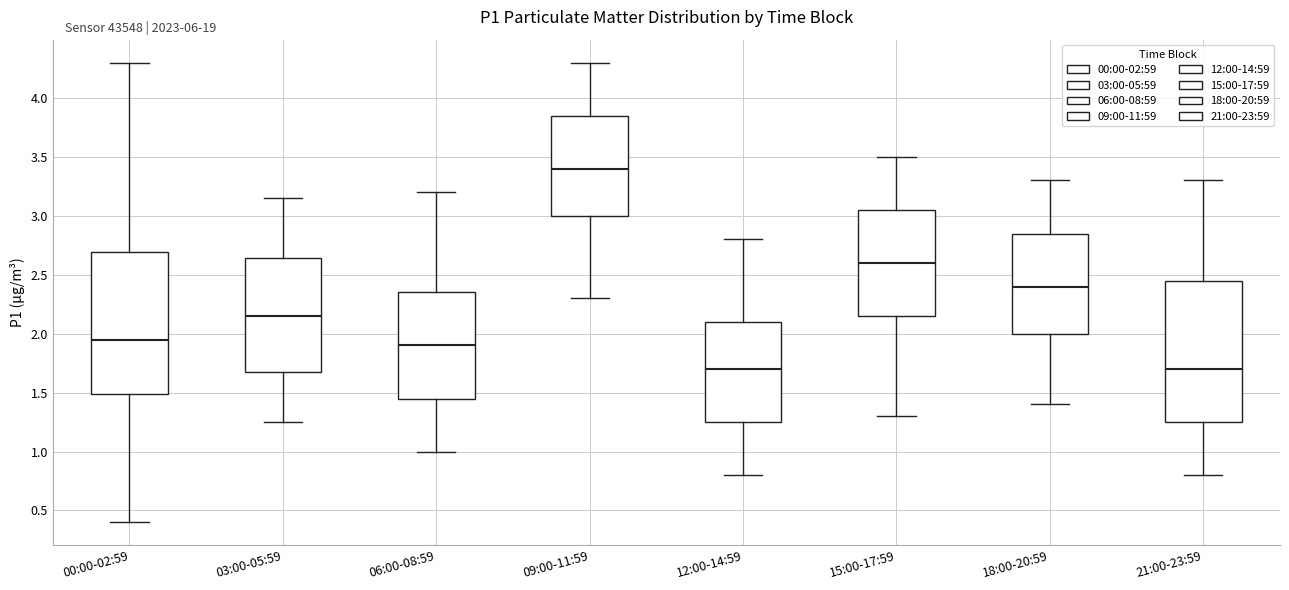

Reading left to right, read every box against the y-axis: the position of its median line, the range the box covers, and the ends of its whiskers. The values are not printed on the chart, so give them approximately, as read against the axis.

00:00-02:59: median 1.95, box 1.50 to 2.70, whiskers 0.40 to 4.30
03:00-05:59: median 2.15, box 1.70 to 2.65, whiskers 1.25 to 3.15
06:00-08:59: median 1.90, box 1.45 to 2.35, whiskers 1.00 to 3.20
09:00-11:59: median 3.40, box 3.00 to 3.85, whiskers 2.30 to 4.30
12:00-14:59: median 1.70, box 1.25 to 2.10, whiskers 0.80 to 2.80
15:00-17:59: median 2.60, box 2.15 to 3.05, whiskers 1.30 to 3.50
18:00-20:59: median 2.40, box 2.00 to 2.85, whiskers 1.40 to 3.30
21:00-23:59: median 1.70, box 1.25 to 2.45, whiskers 0.80 to 3.30